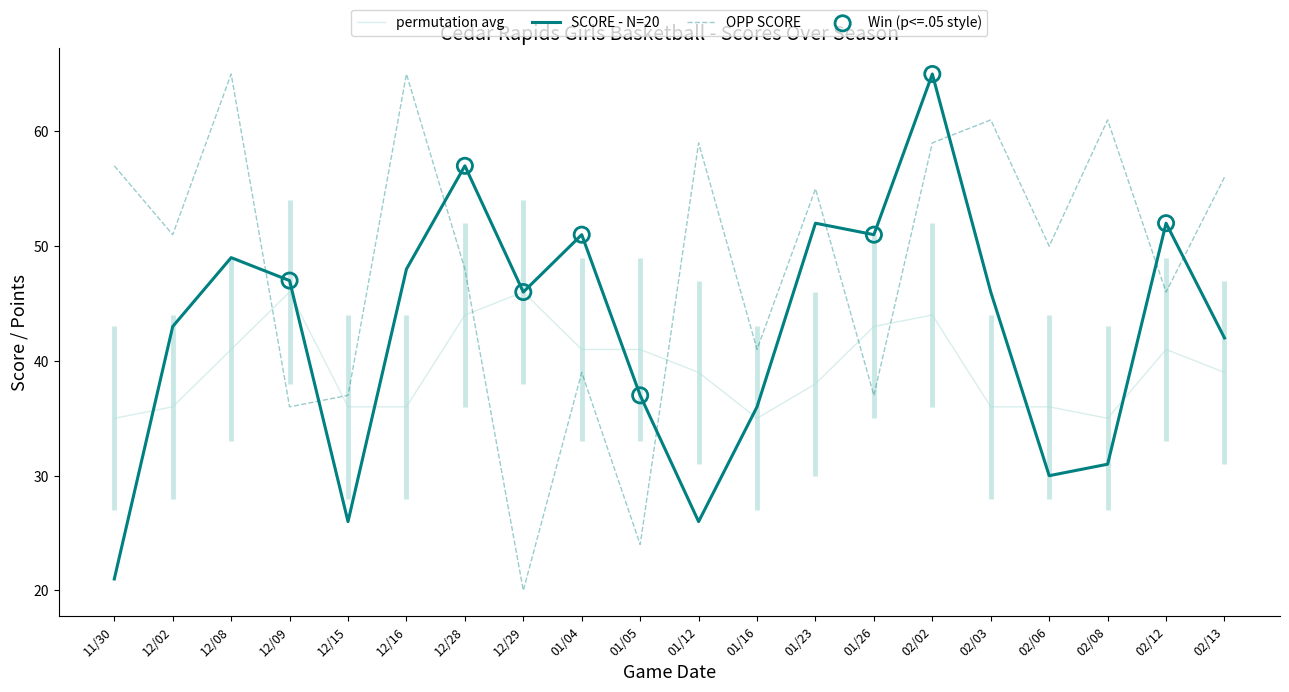

Which series has the largest Y range (max minus min)?

OPP SCORE